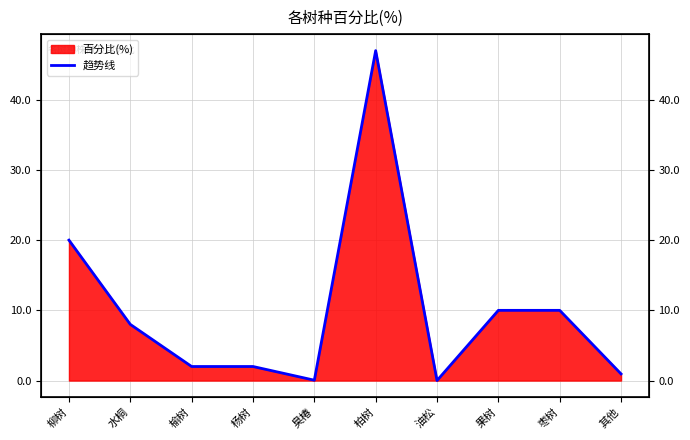

Is it true that the value at 枣树 is 17.9?

False